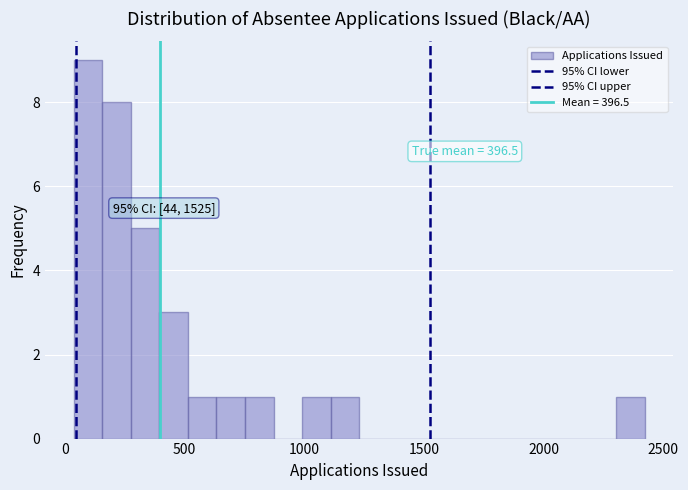

Around what value on the x-axis is the tallest bar? Give the approximate position of its centre, as read against the axis.

100